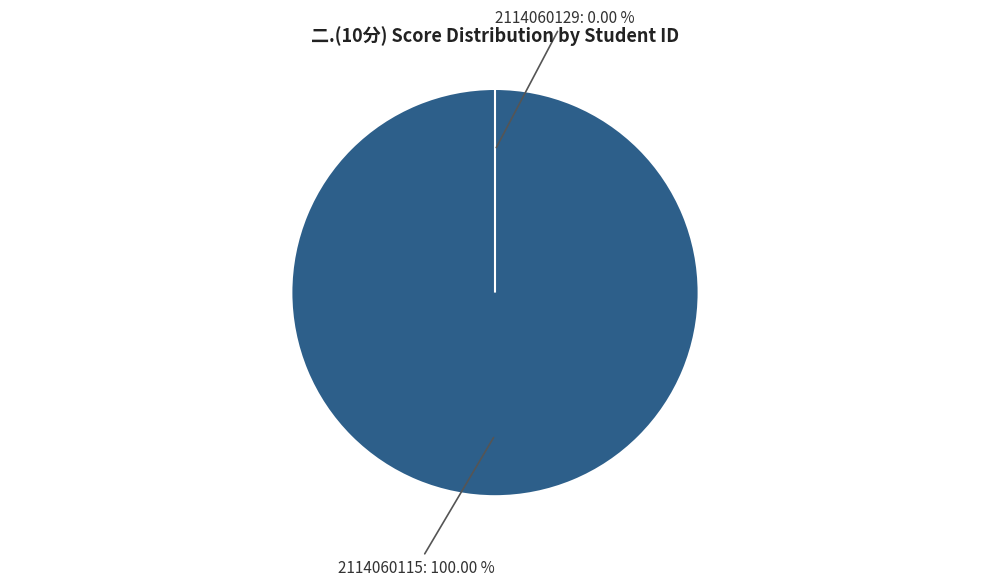

To the nearest percent, what is the combined percentage of 2114060115 and 2114060129?

100%